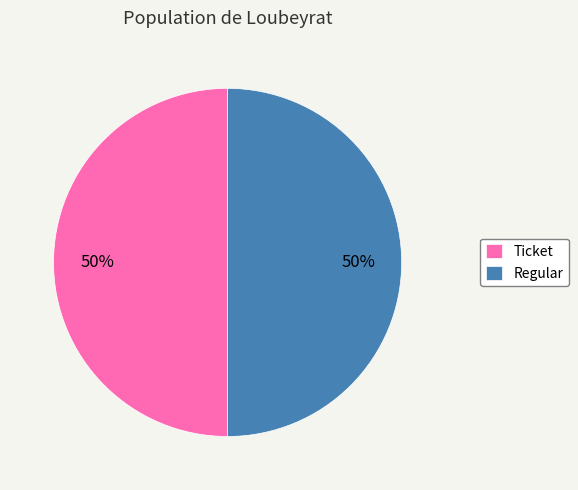

What is the ratio of the value at Ticket to the value at Regular?

1.0